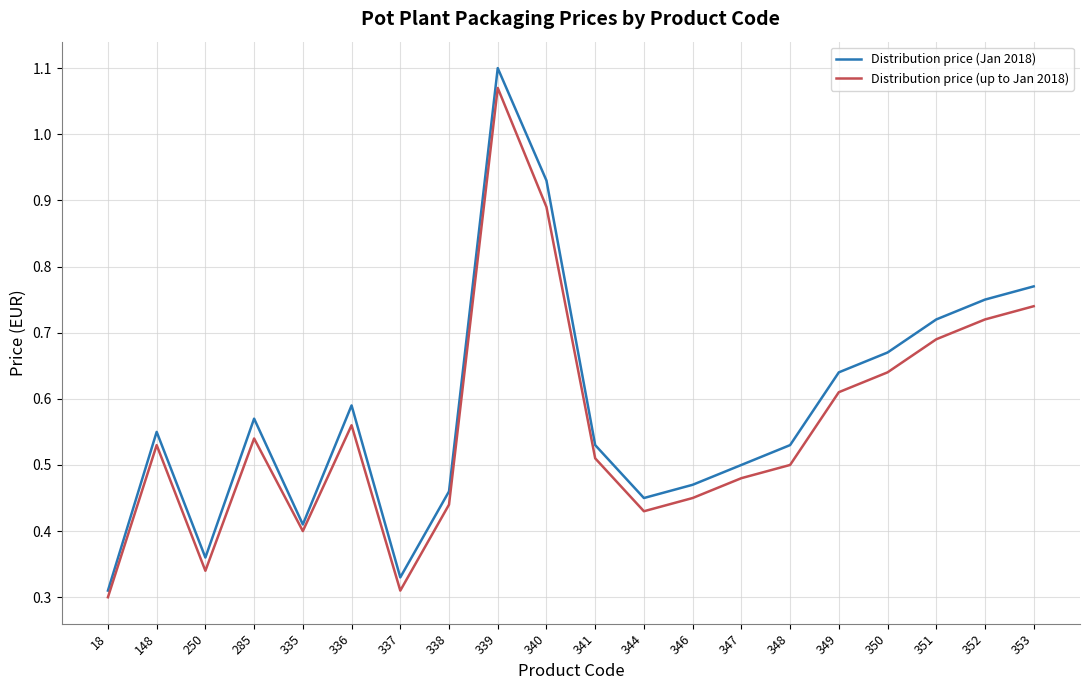

True or false: Distribution price (Jan 2018) and Distribution price (up to Jan 2018) cross at least once.

False